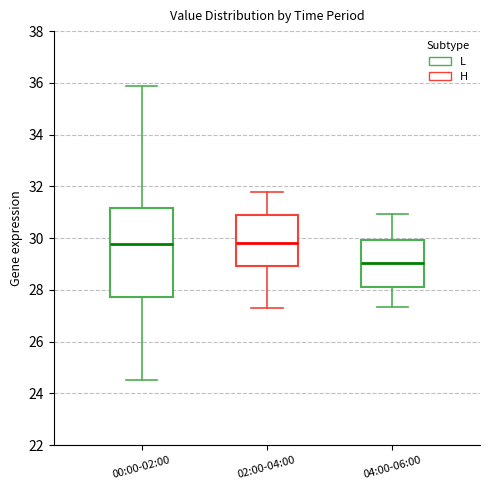

Which box is the tallest, from its lower edge to its upper edge?

00:00-02:00